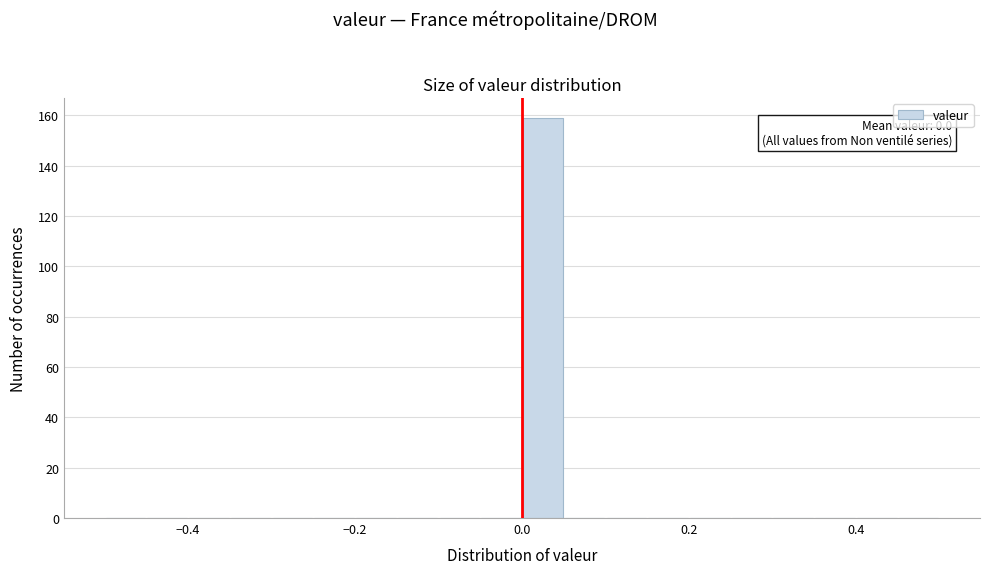

Around what value on the x-axis is the tallest bar? Give the approximate position of its centre, as read against the axis.

0.02